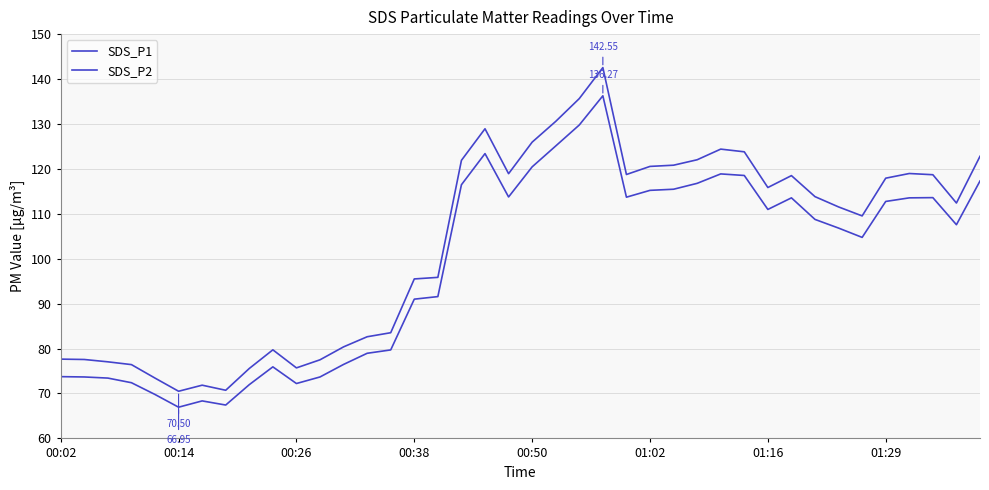

How many lines are shown in the chart?

2